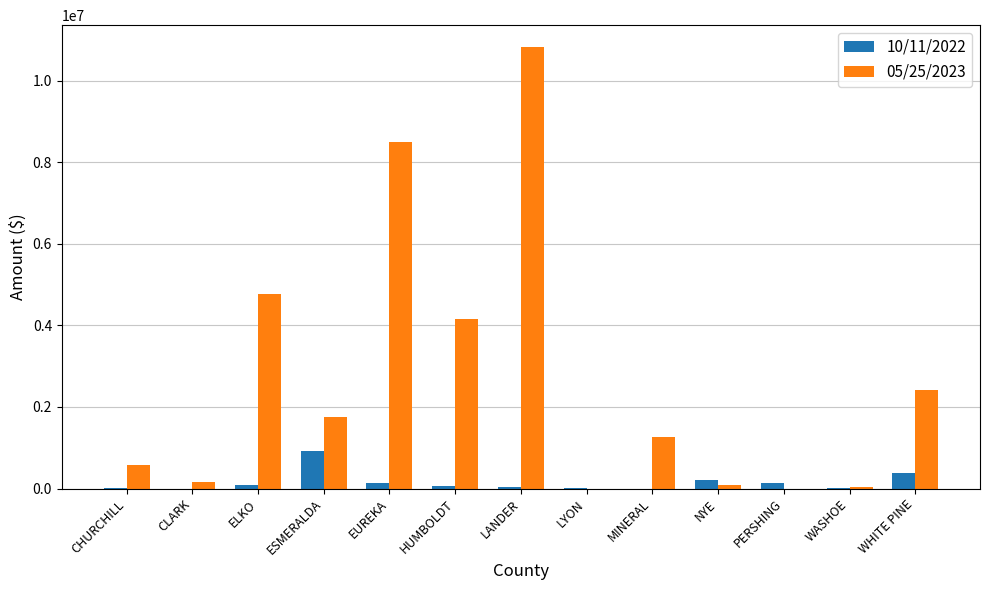

True or false: 05/25/2023 has a value of 8508144.6 at EUREKA.

True